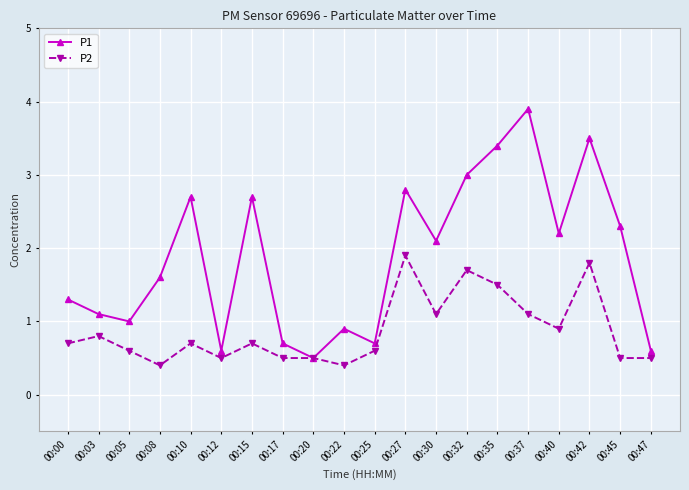

What is the sum of all P1 values?

37.6